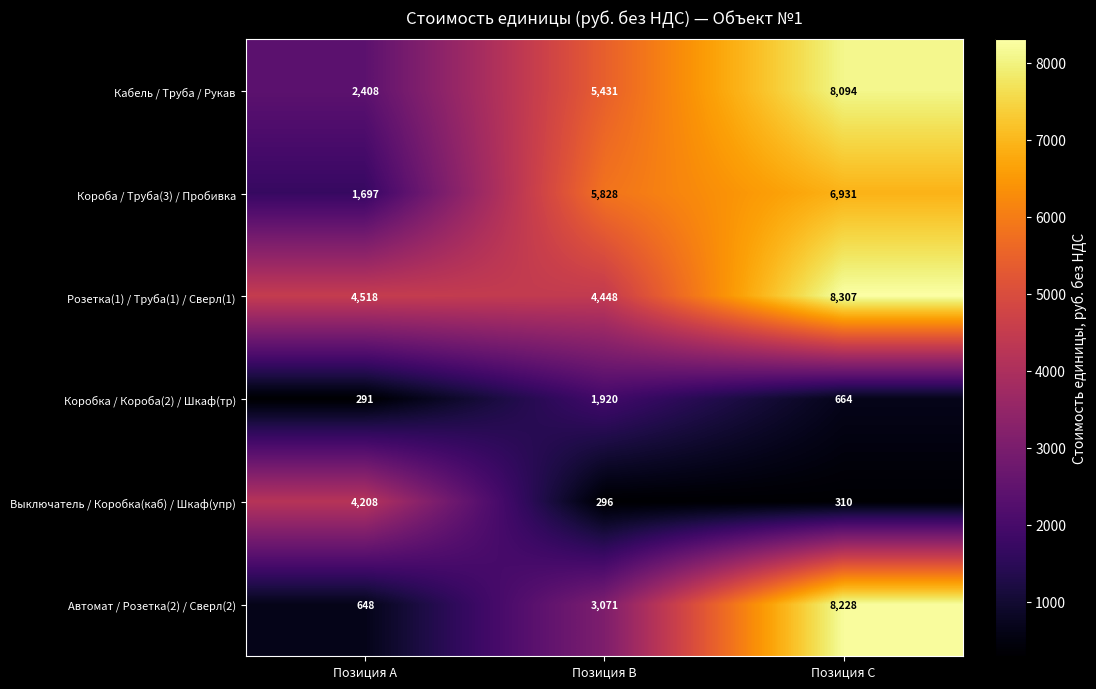

Which series has the largest total across all categories?

Розетка(1) / Труба(1) / Сверл(1)